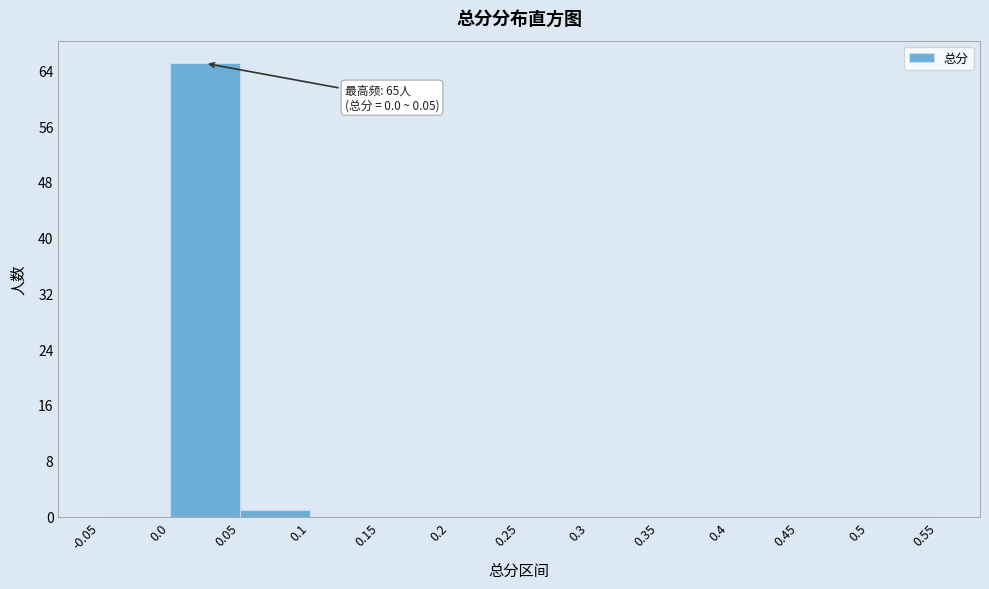

Which range on the x-axis has the tallest bar?

0.0 to 0.05